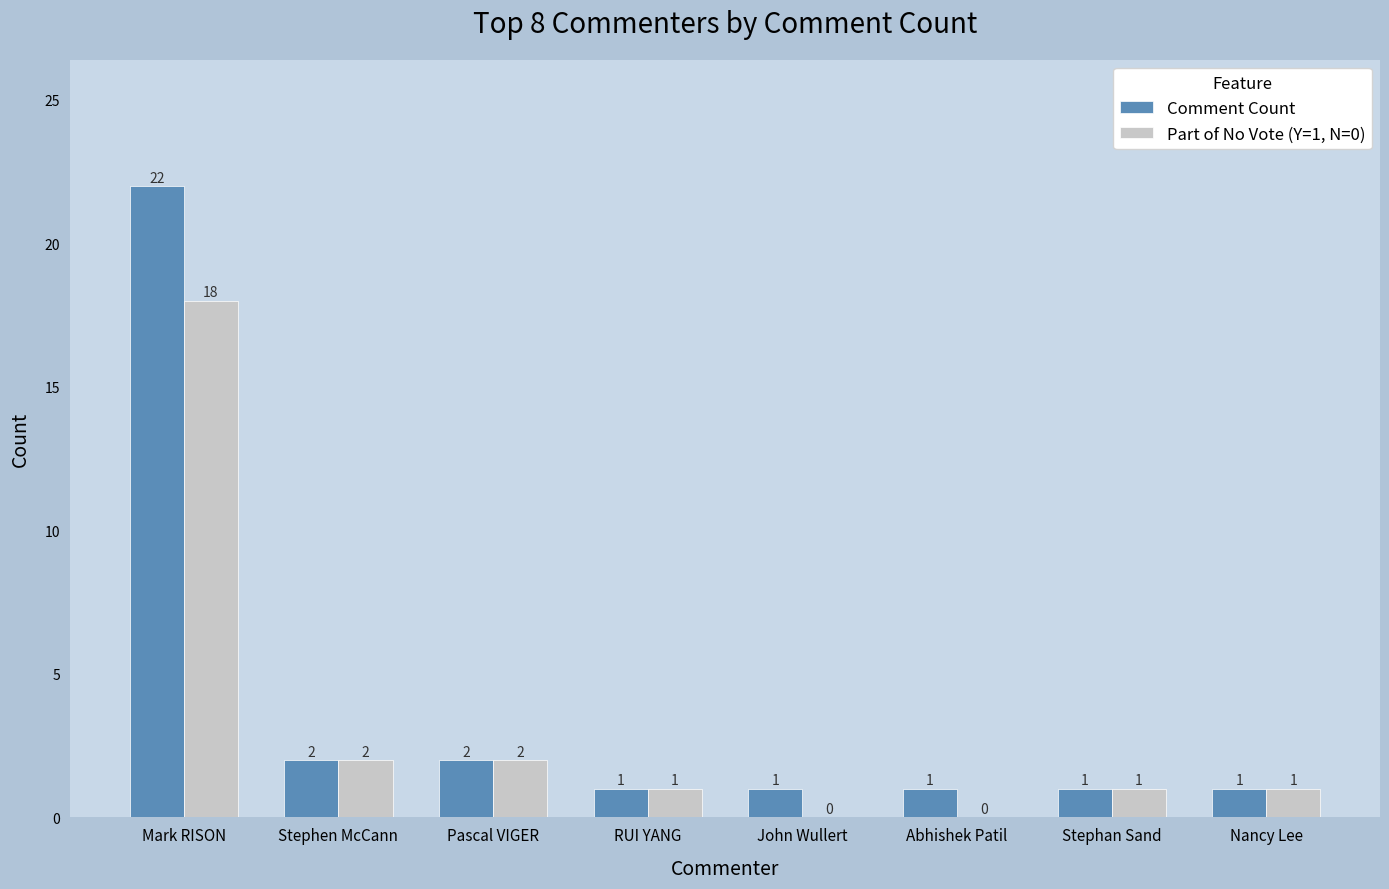

Which series has the largest total across all categories?

Comment Count